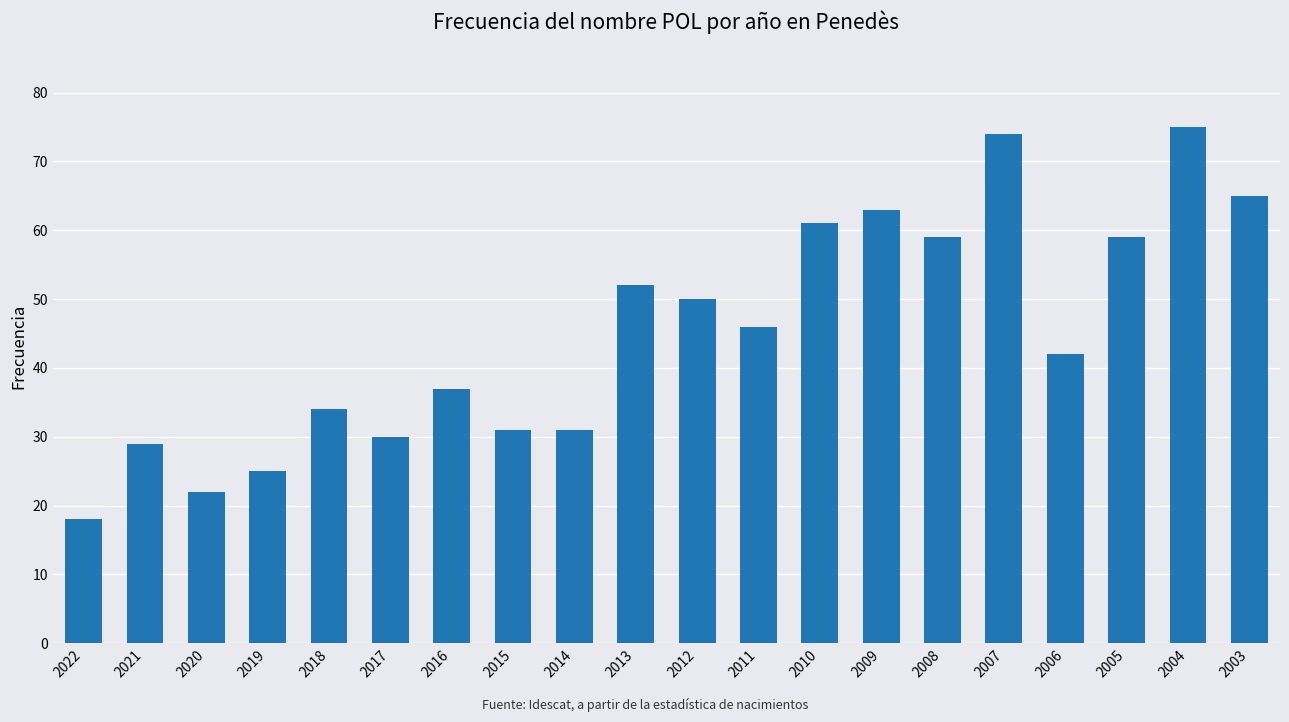

Are the bars grouped side by side (vs. stacked)?

No